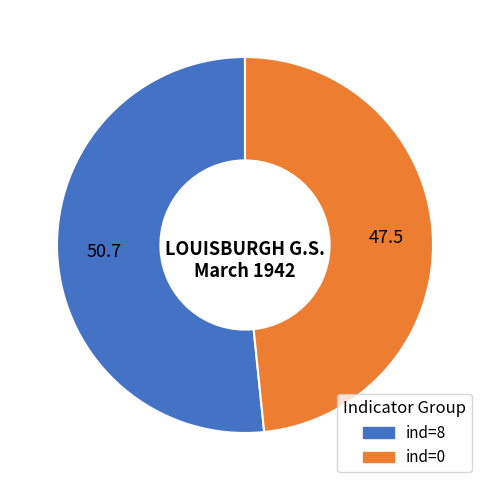

How many slices are in this pie chart?

2